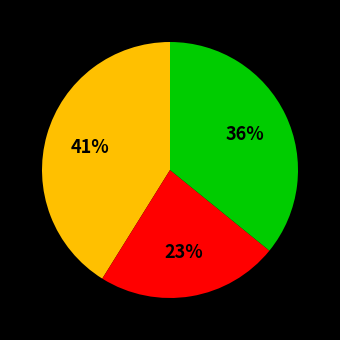

Is there any slice that represents more than half of the pie?

No